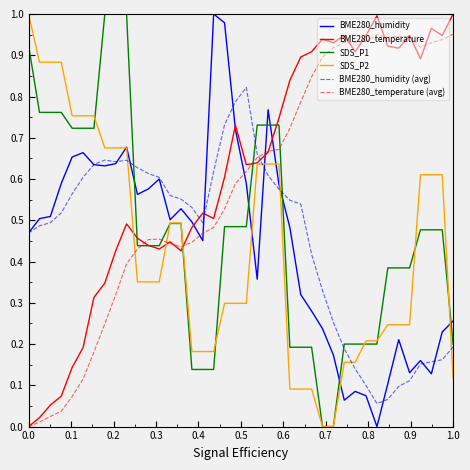

How many intersections are there between BME280_temperature (avg) and BME280_humidity (avg)?

1